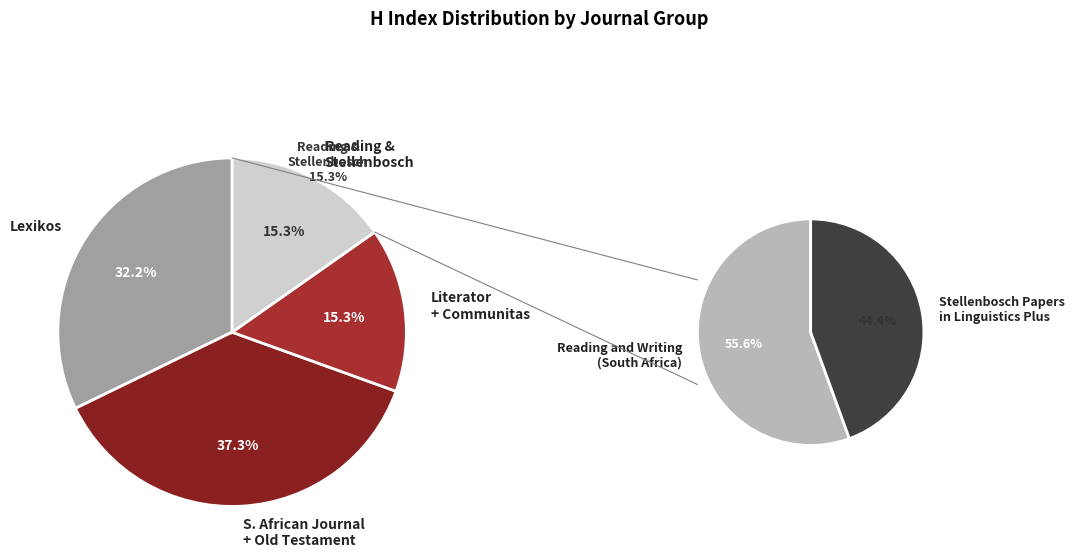

True or false: Literator accounts for 1% of the total.

False